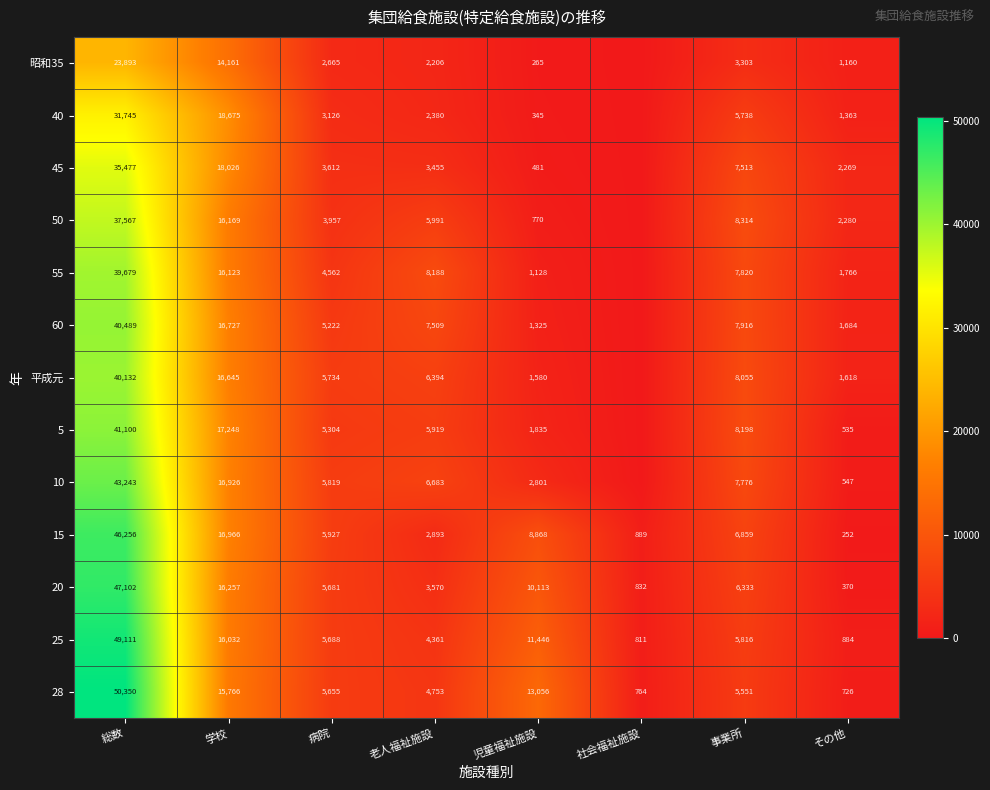

What is the difference between the 25 values at 社会福祉施設 and 病院?

4877